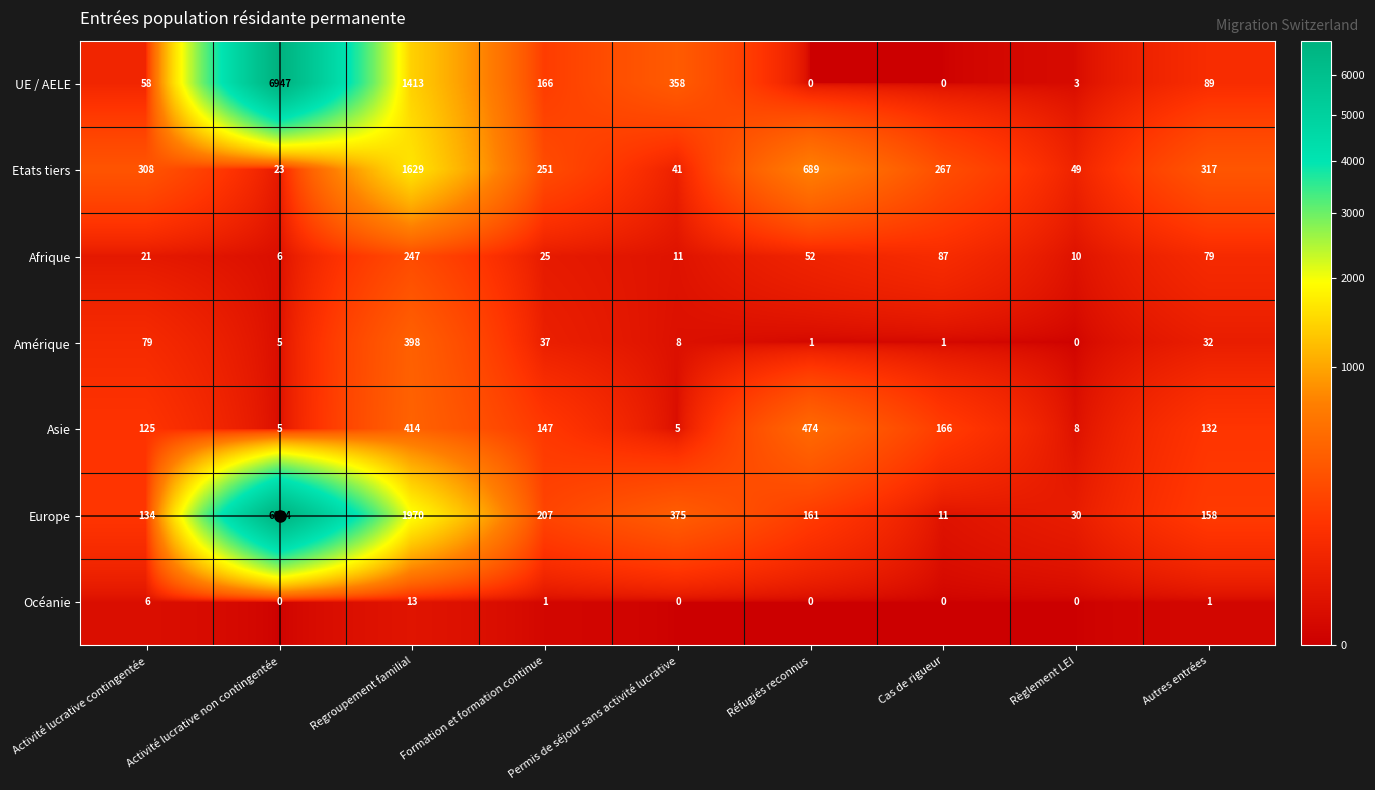

What is the total value across all series at Réfugiés reconnus?

1377